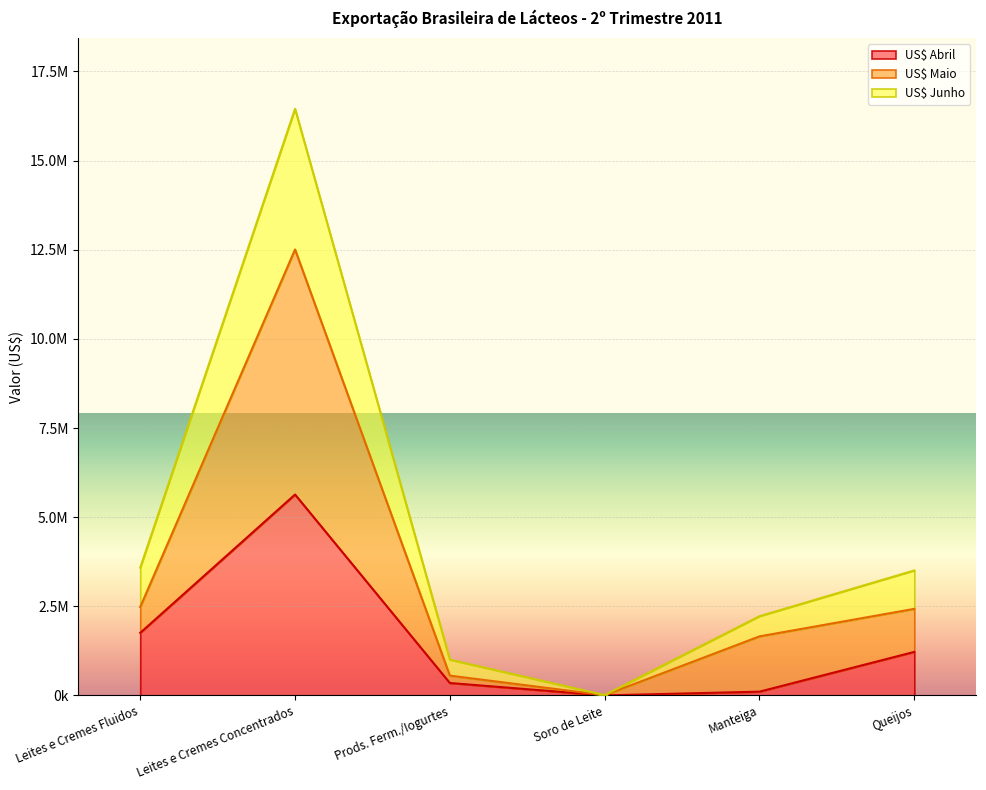

What is the sum of the US$ Maio values at Queijos and Prods. Ferm./Iogurtes?

2985653